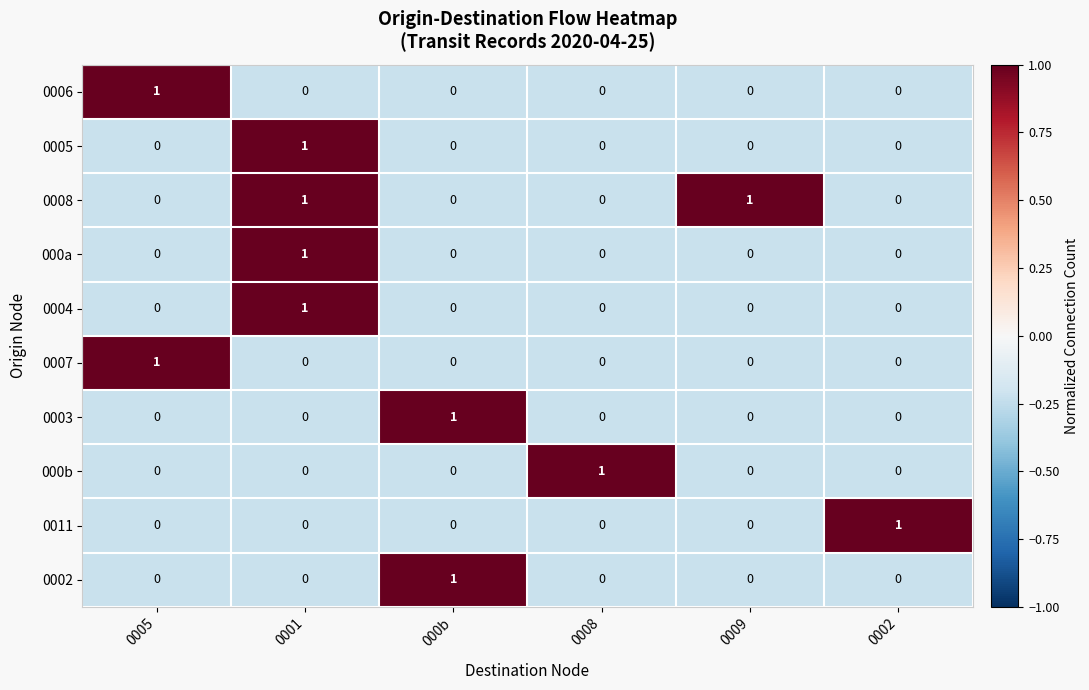

How many 000a values are between 0 and 1?

6